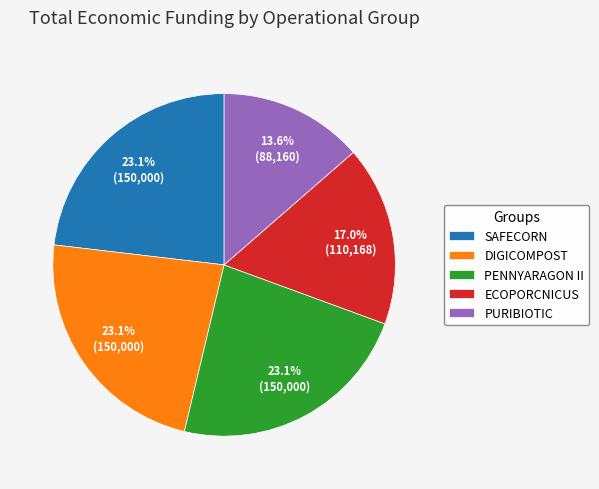

Approximately how many times larger is the value at PENNYARAGON II compared to SAFECORN?

1.0